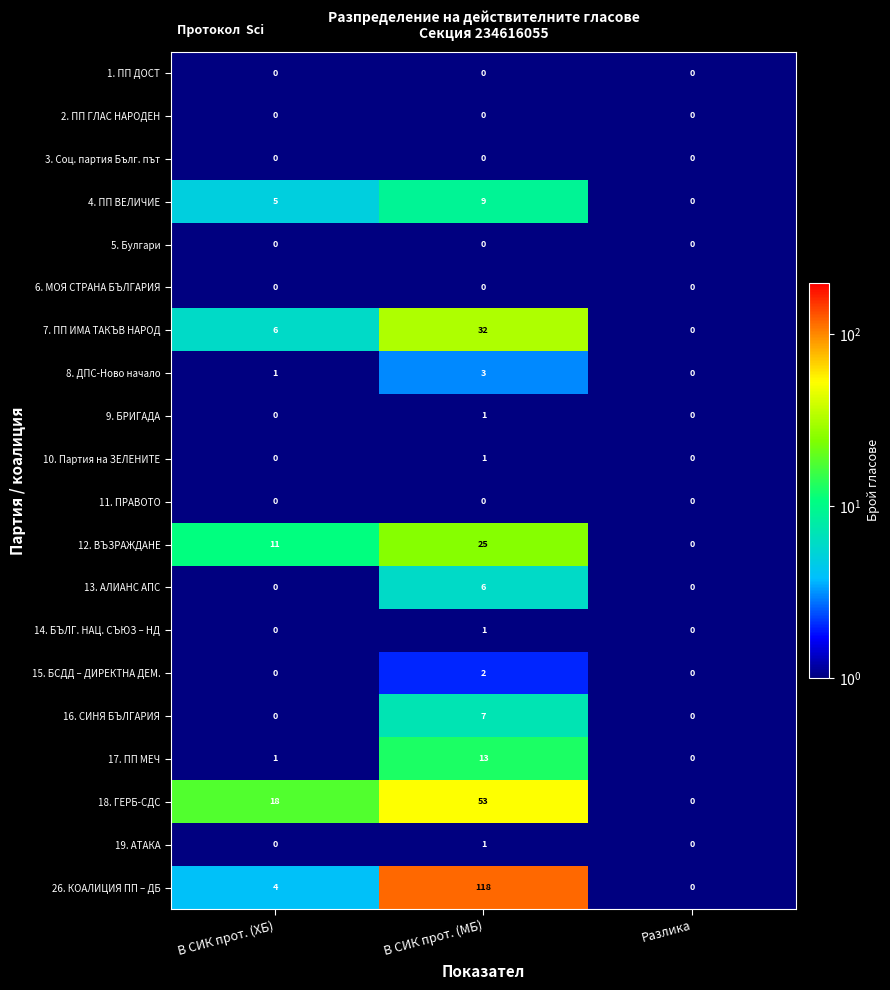

List the labels in order of 18. ГЕРБ-СДС value, largest first.

В СИК прот. (МБ), В СИК прот. (ХБ), Разлика